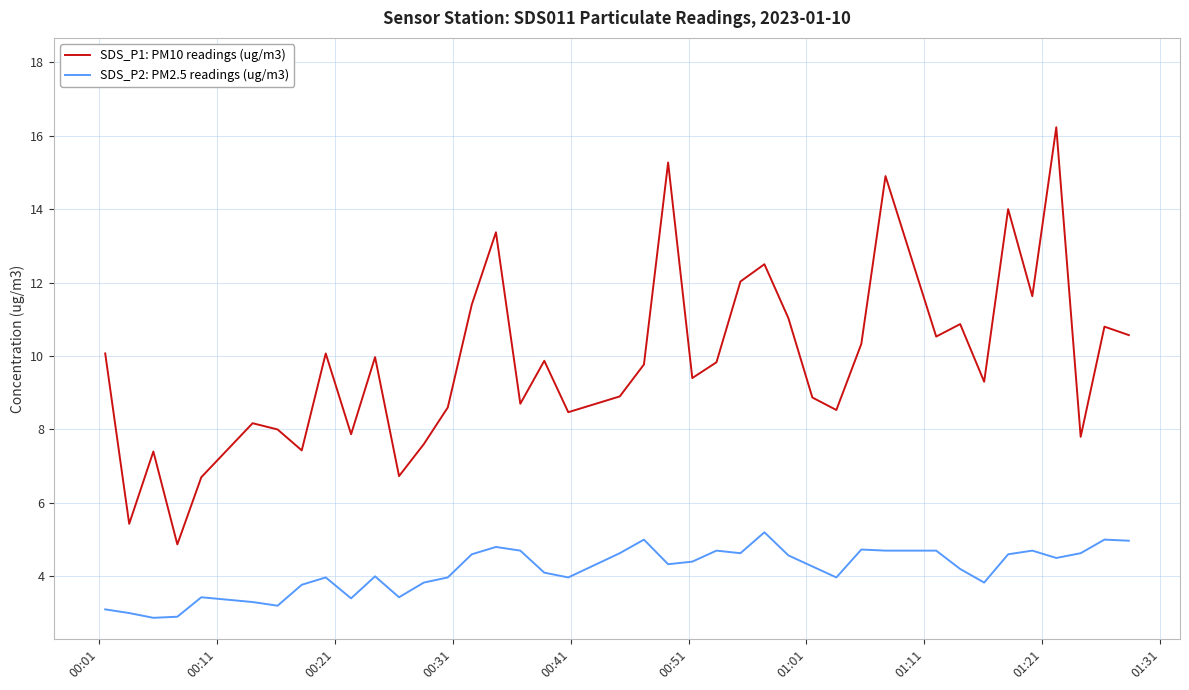

Which series has the largest total across all categories?

SDS_P1: PM10 readings (ug/m3)